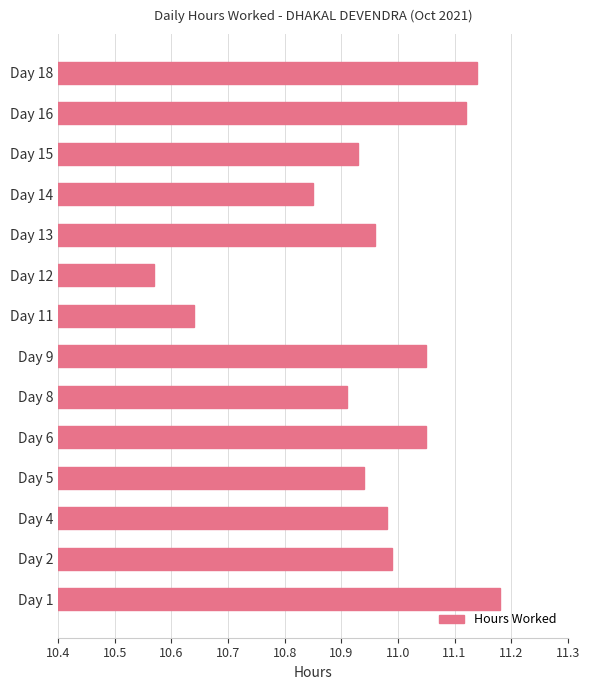

Is it true that the value at Day 2 is 6.2?

False